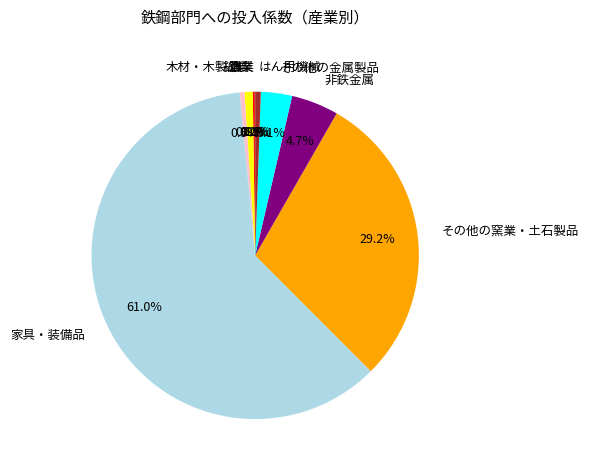

Is there any slice that represents more than half of the pie?

Yes